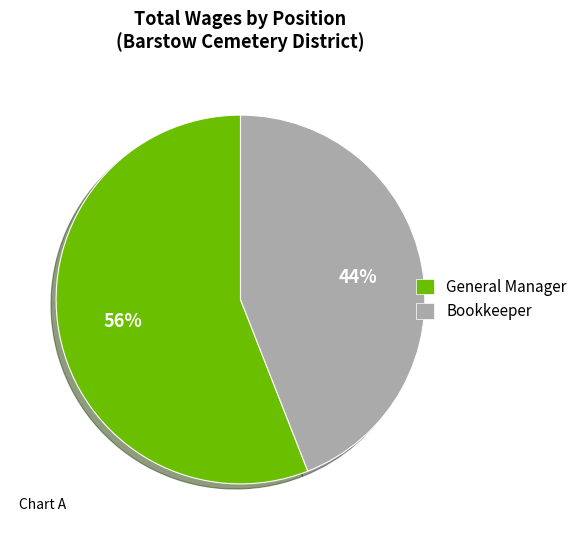

Which slice represents more than half of the pie?

General Manager